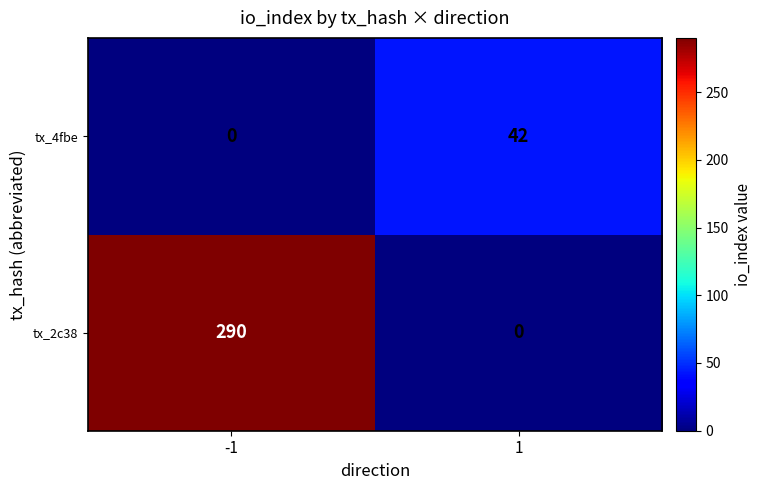

Rank the series by their average value, from highest to lowest.

tx_2c38, tx_4fbe